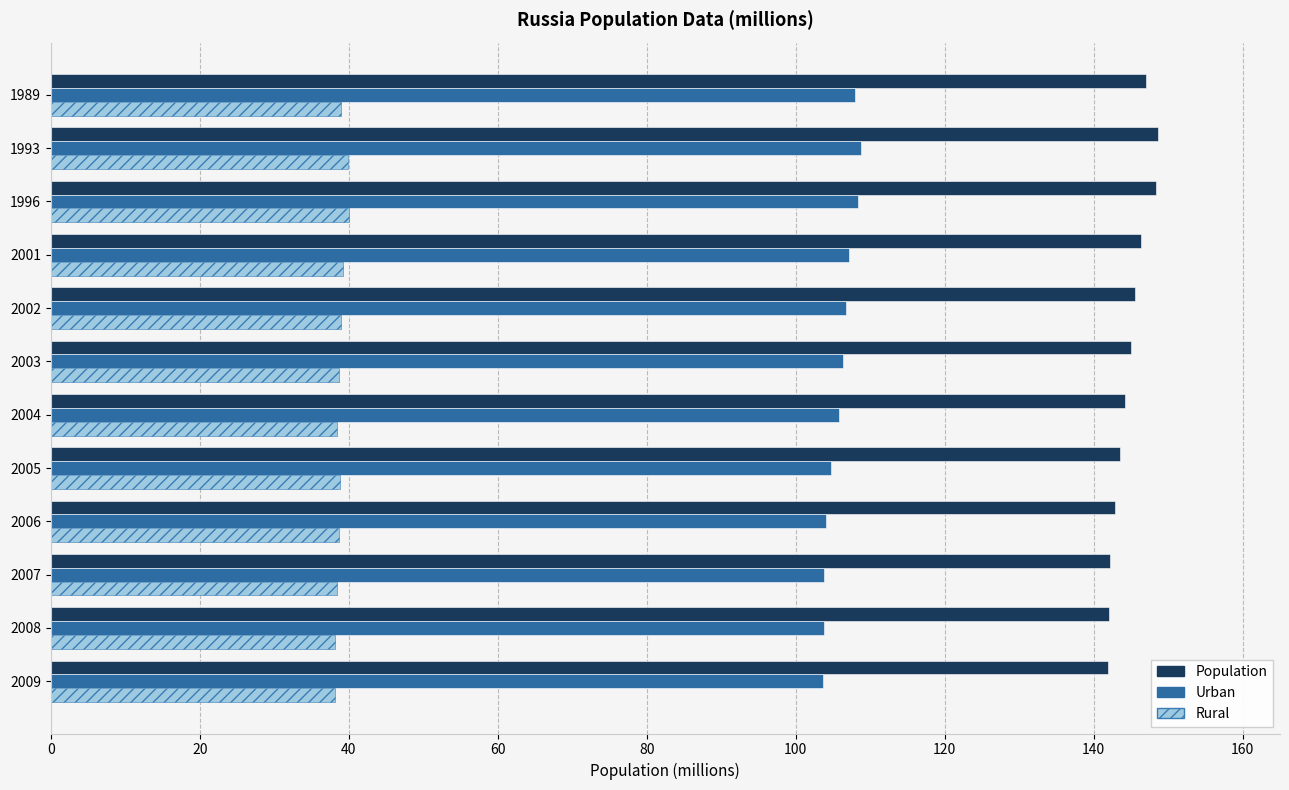

What is the sum of all Population values?

1737.4